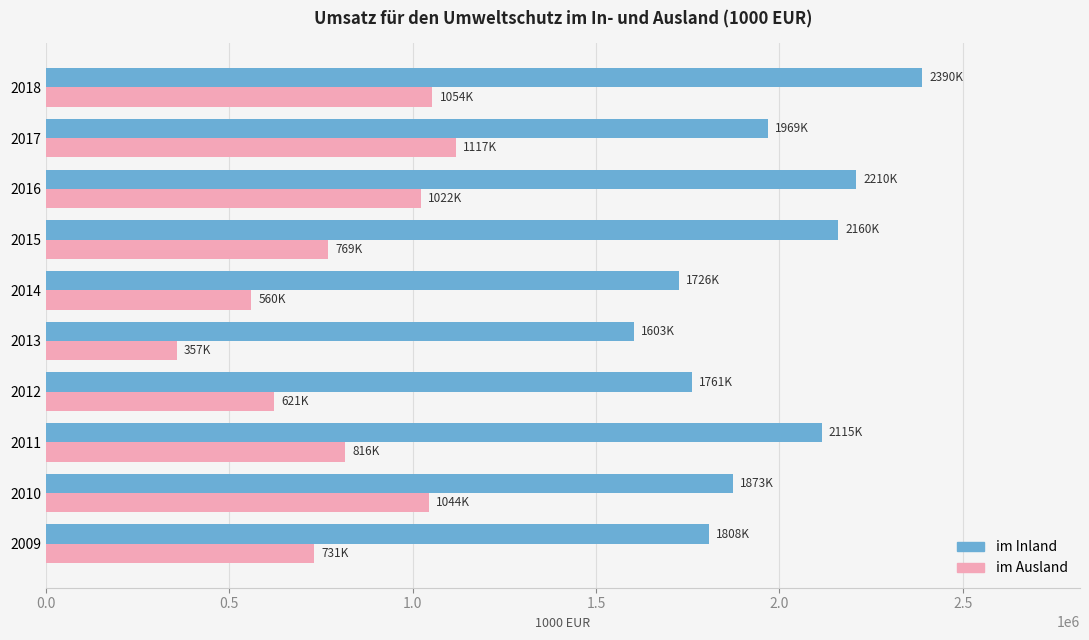

What is the minimum value shown in the chart?

356933